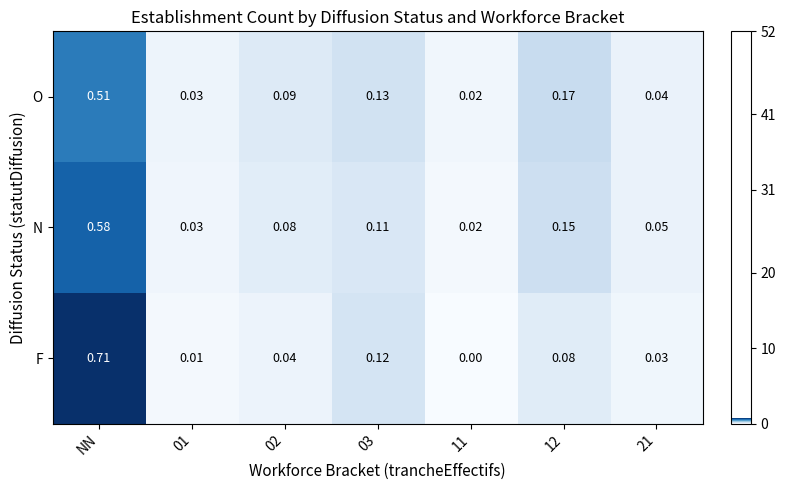

List the series in order of their peak value, highest first.

F, N, O